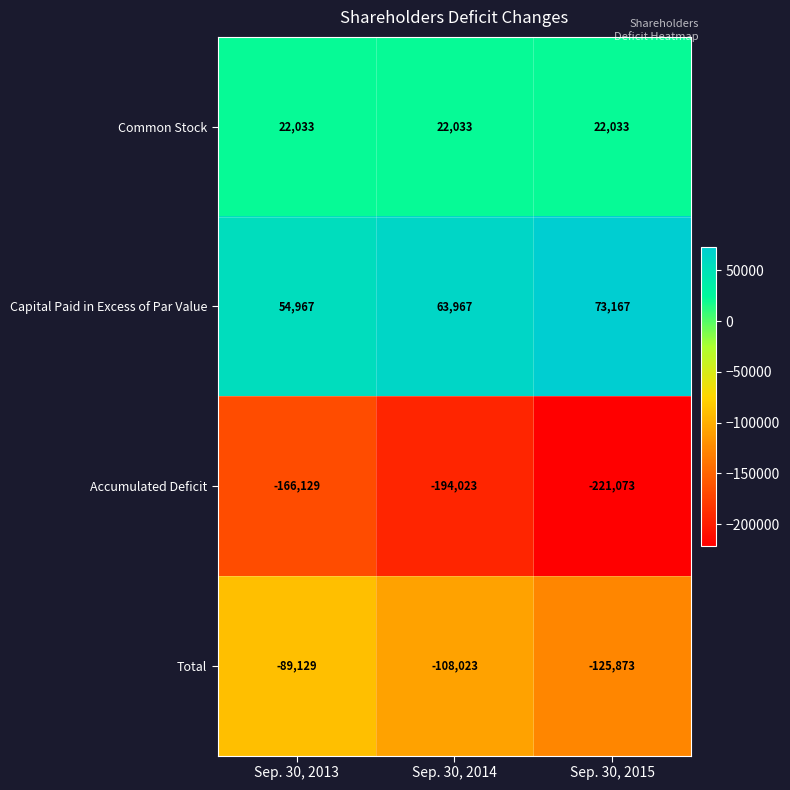

Which category has the lowest value across all series?

Sep. 30, 2015